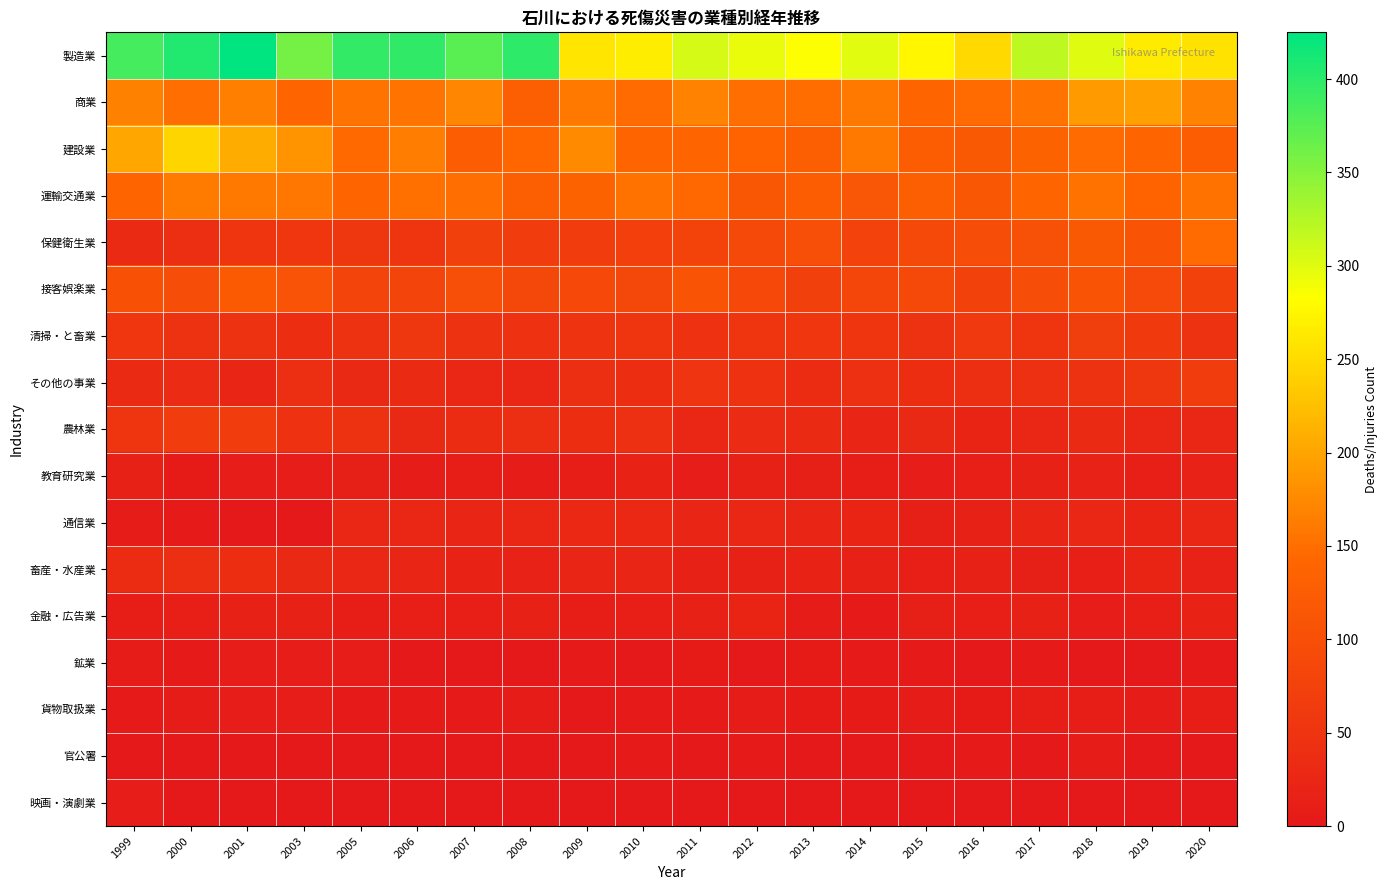

At which category does the chart reach its peak across all series?

2001